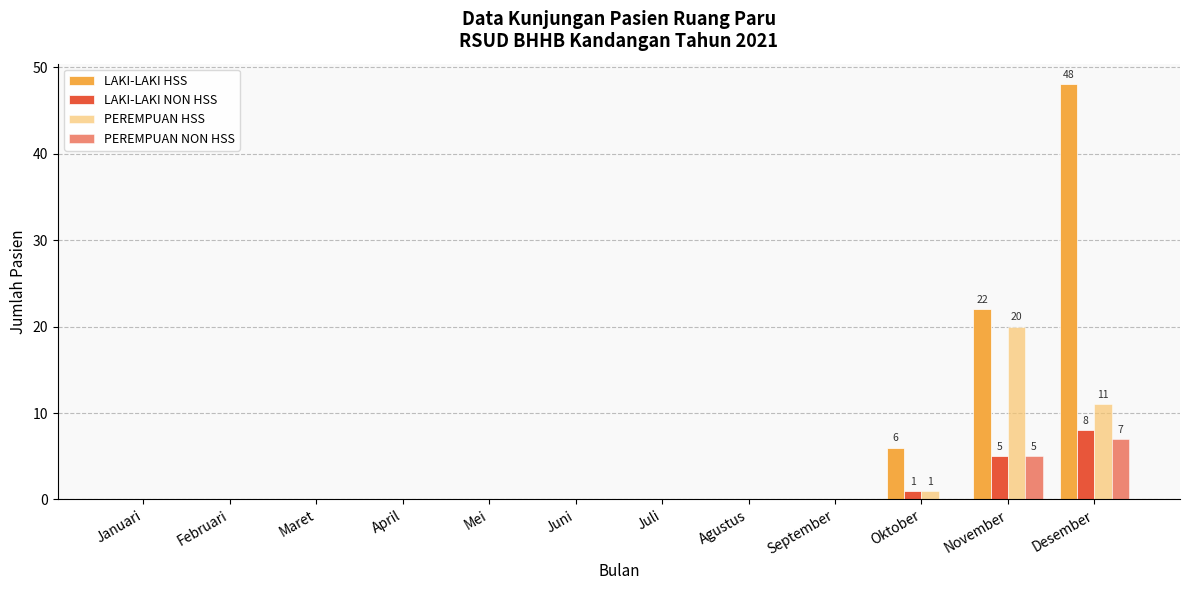

What is the label of the 7th bar from the right?

Juni